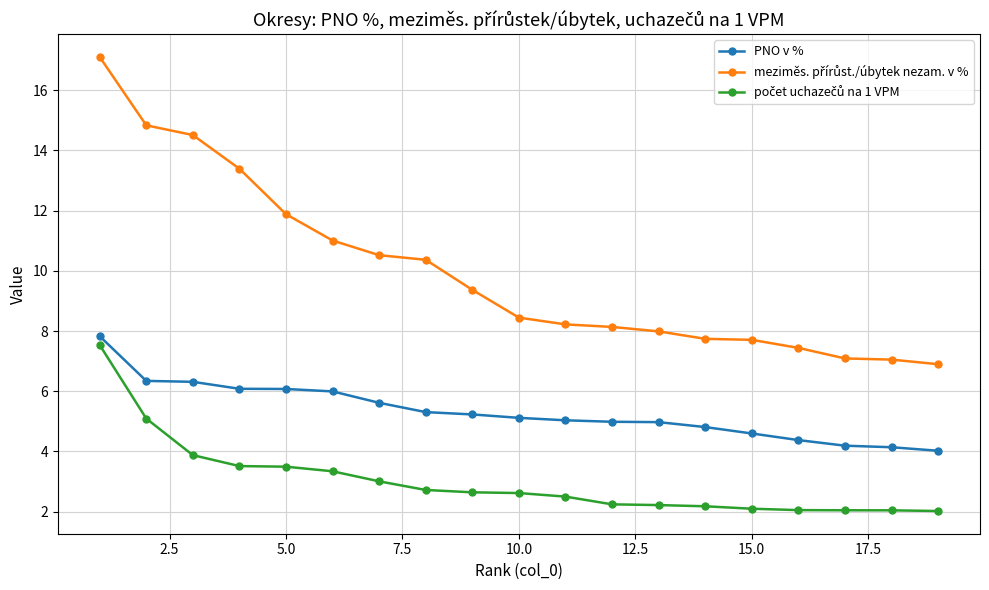

What is the average value of the PNO v % series?

5.3